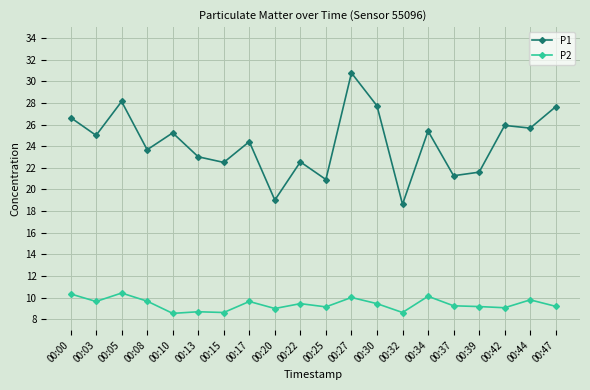

Is it true that P1 equals 25.4 at 00:34?

True